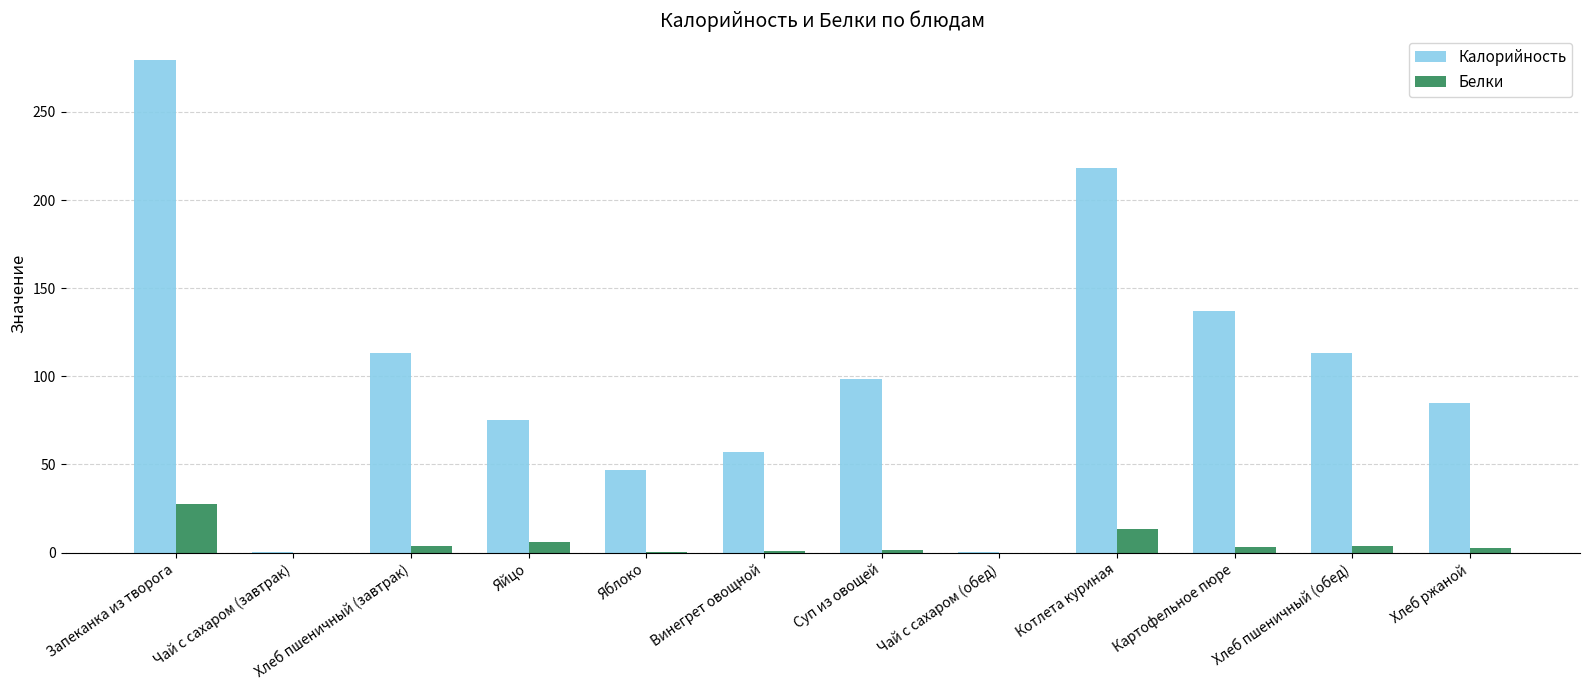

Which series has the largest total across all categories?

Калорийность